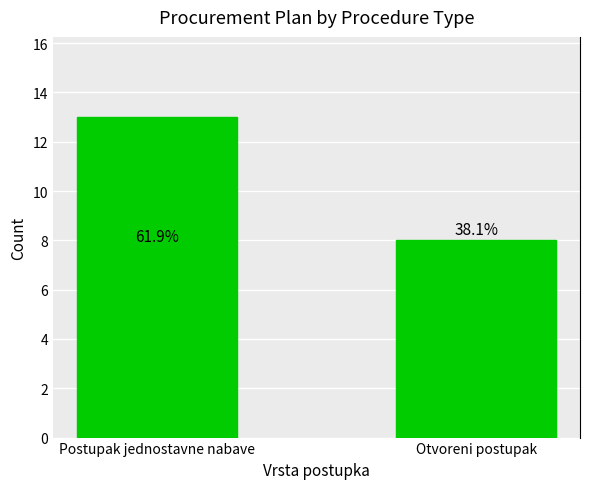

List the labels in order of value, largest first.

Postupak jednostavne nabave, Otvoreni postupak